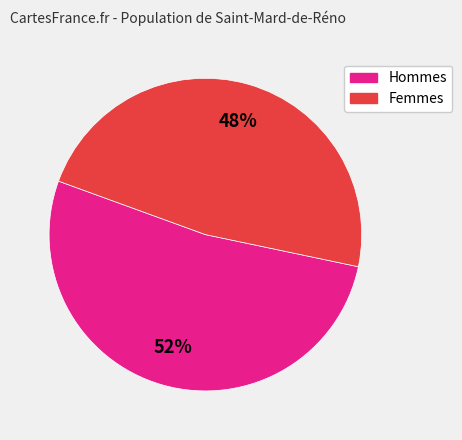

To the nearest percent, what is the average slice percentage?

50%